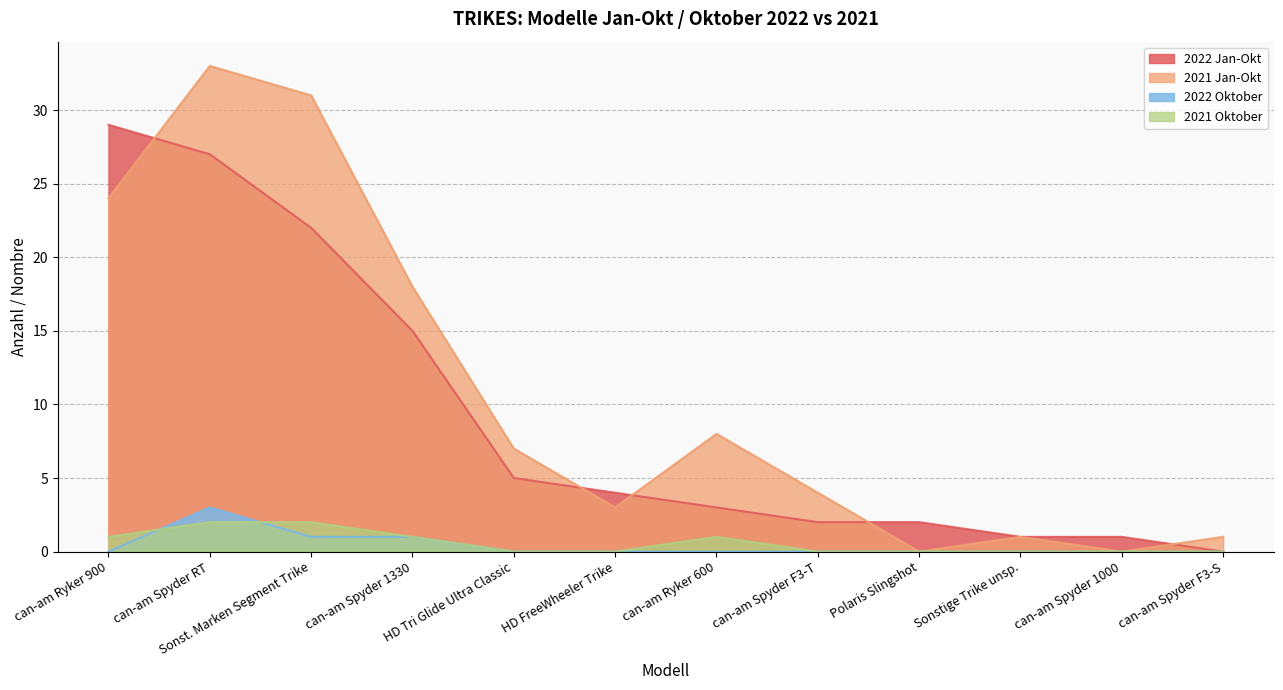

How many series are shown in this chart?

4